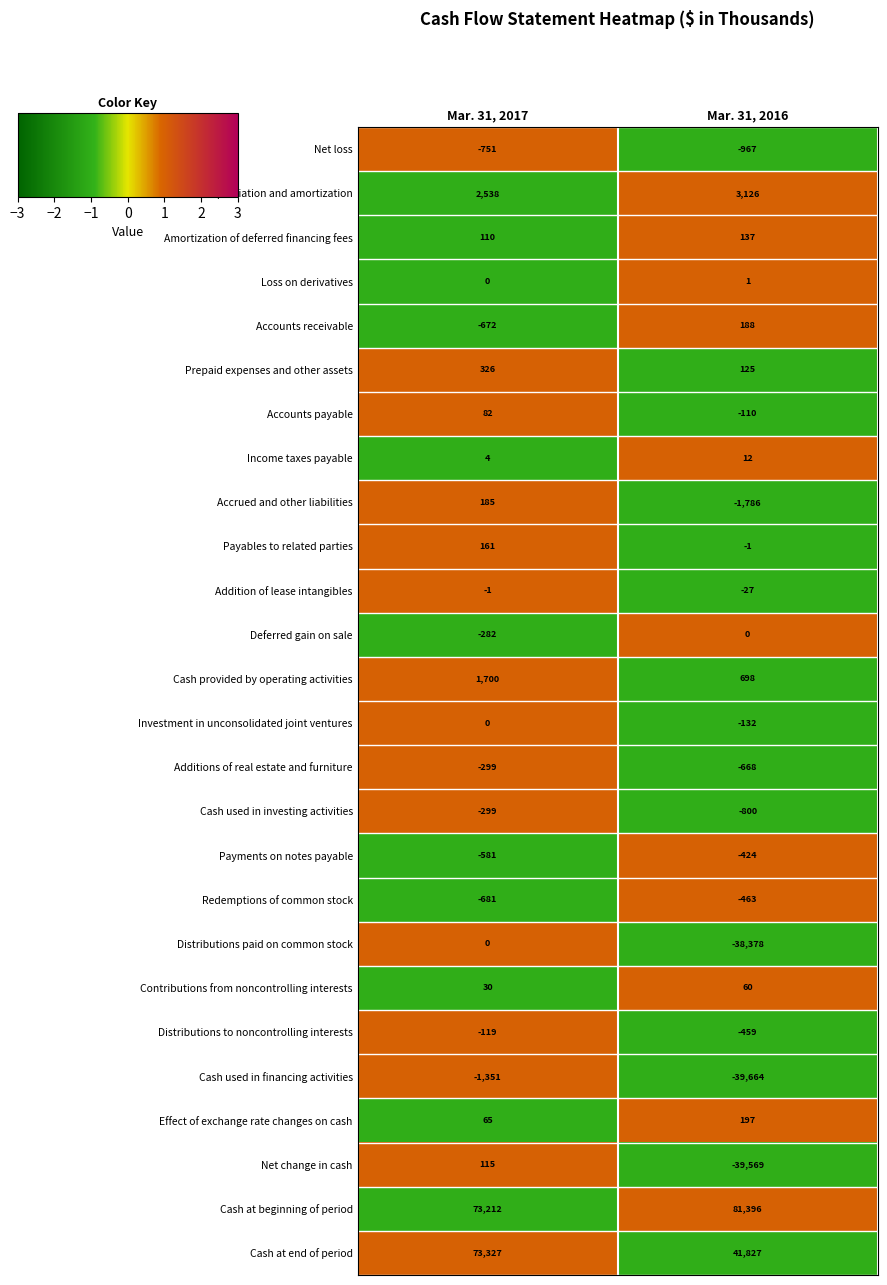

The value of Cash provided by operating activities at Mar. 31, 2016 is 698. True or false?

True